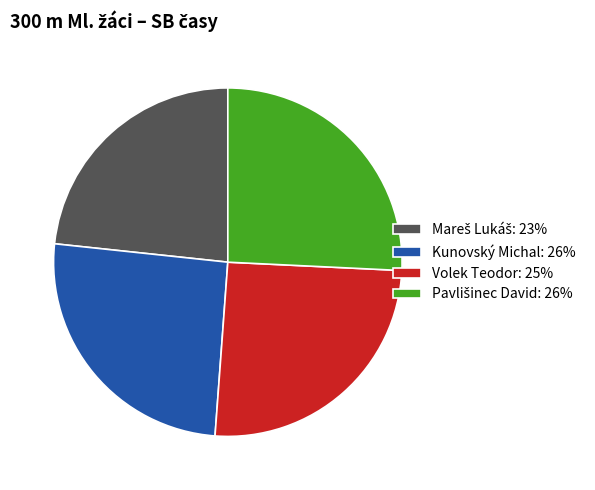

Is there any slice that represents more than half of the pie?

No